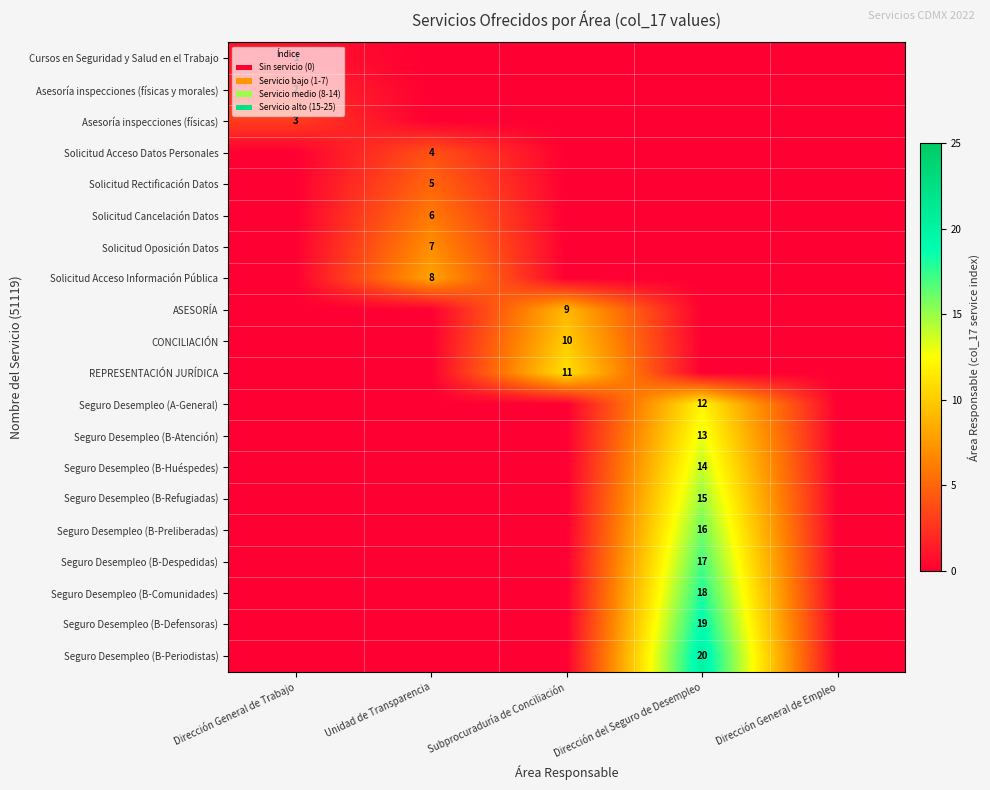

True or false: Seguro Desempleo (B-Despedidas) has a value of 8 at Dirección del Seguro de Desempleo.

False